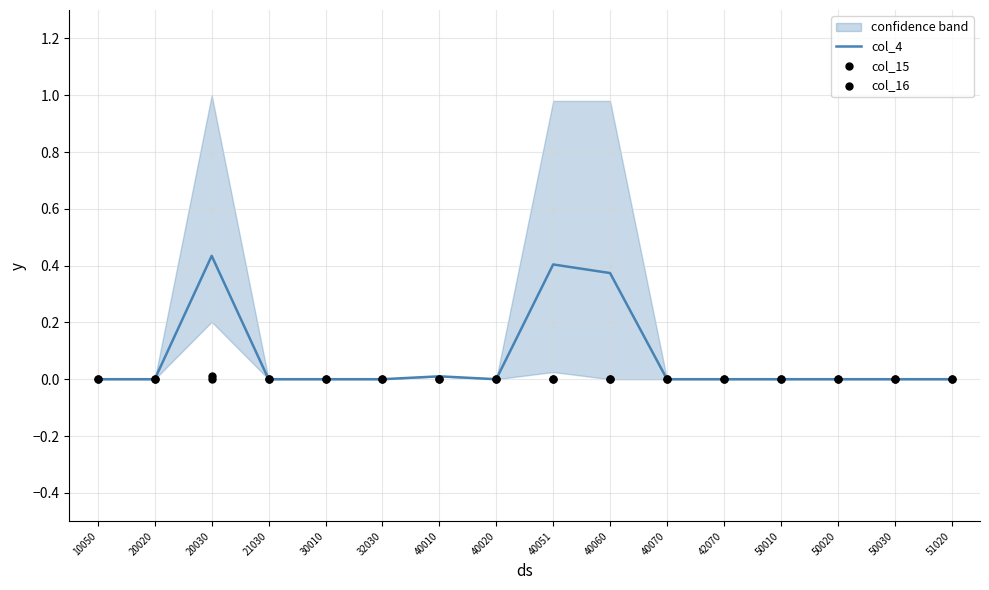

Which series has the largest total across all categories?

col_4